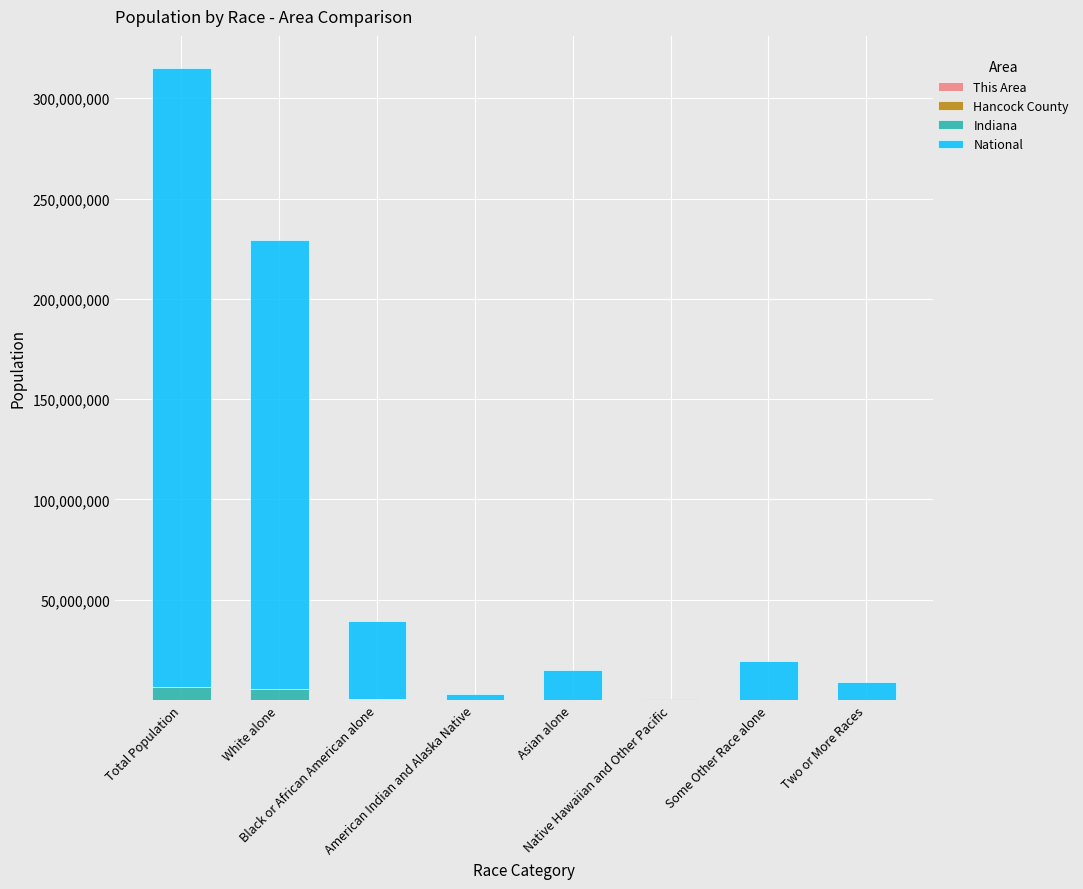

Count the number of data series in this chart.

4